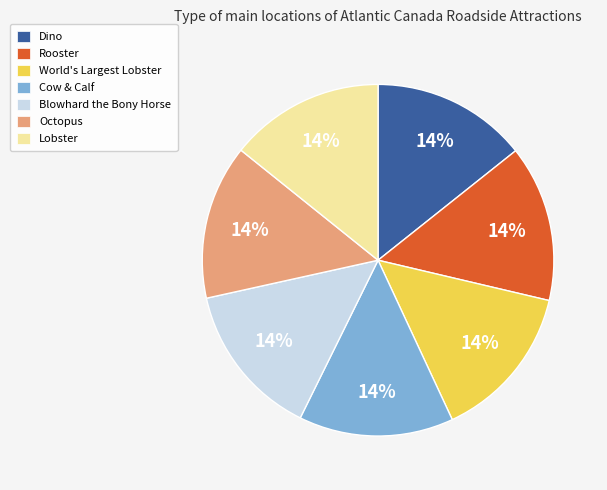

Do Blowhard the Bony Horse and Lobster together represent more than half of the pie?

No